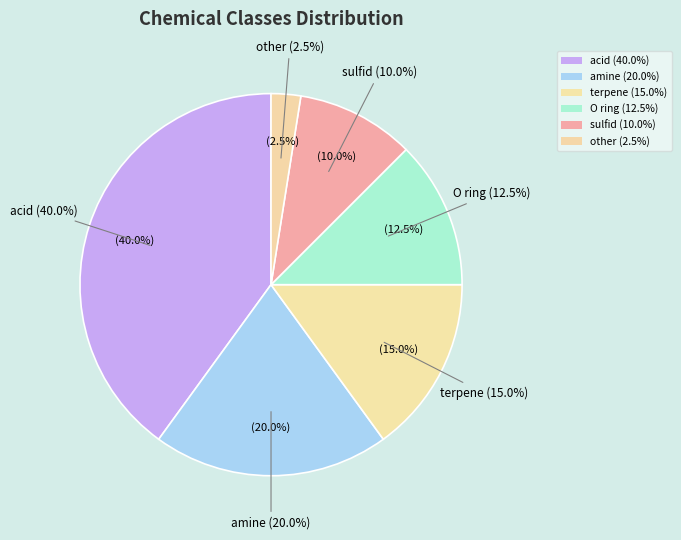

To the nearest percent, what is the combined percentage of other and terpene?

18%